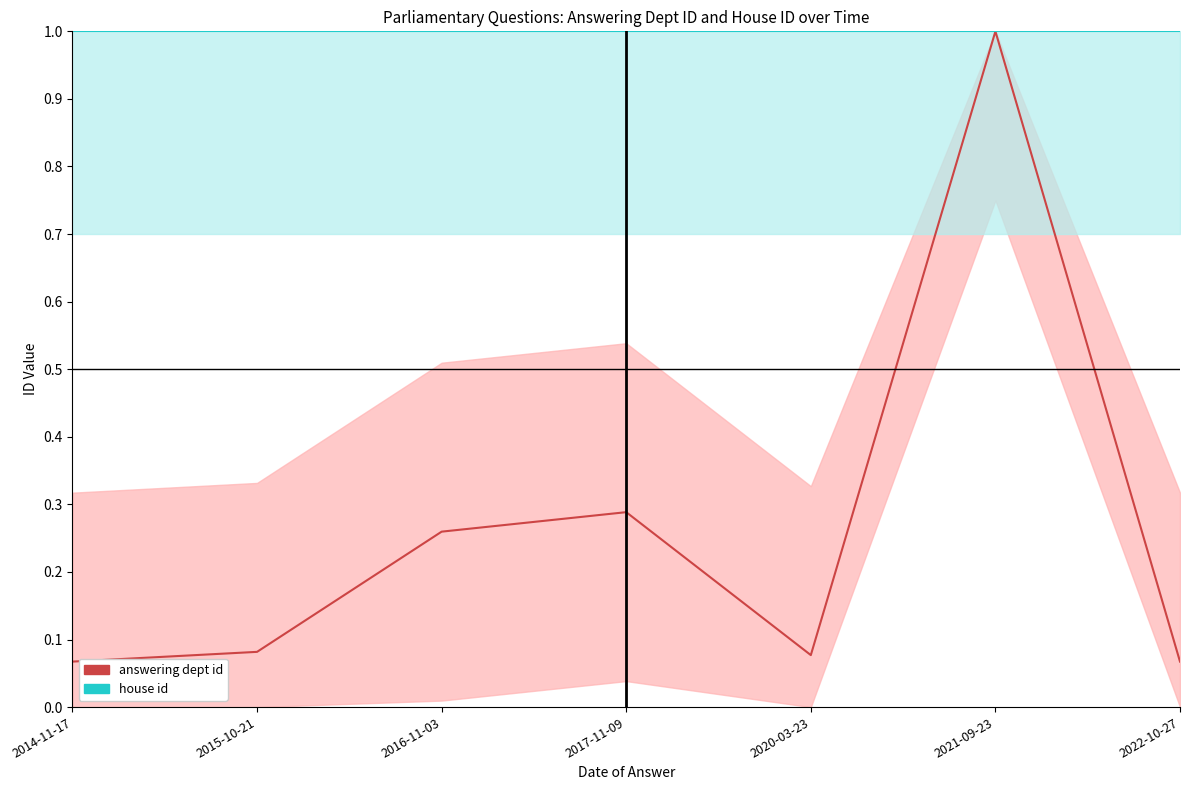

Reading left to right, extract all data points from this chart.

answering dept id: 0.1	0.1	0.3	0.3	0.1	1.0	0.1
house id: 1.0	1.0	1.0	1.0	1.0	1.0	1.0